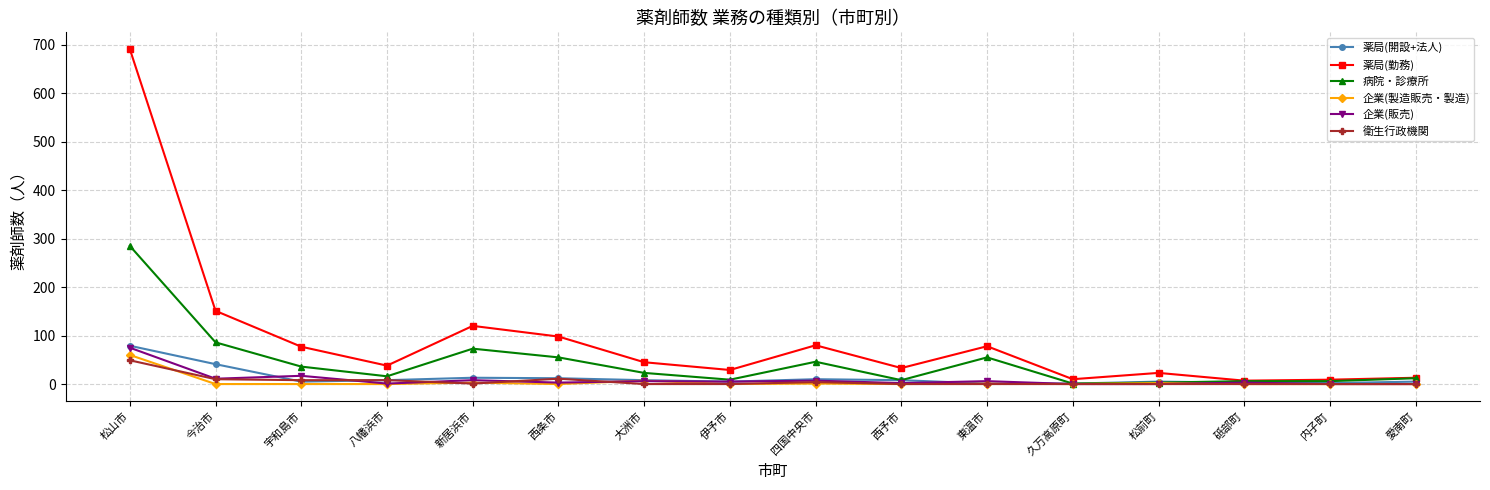

What is the sum of all 企業(販売) values?

144